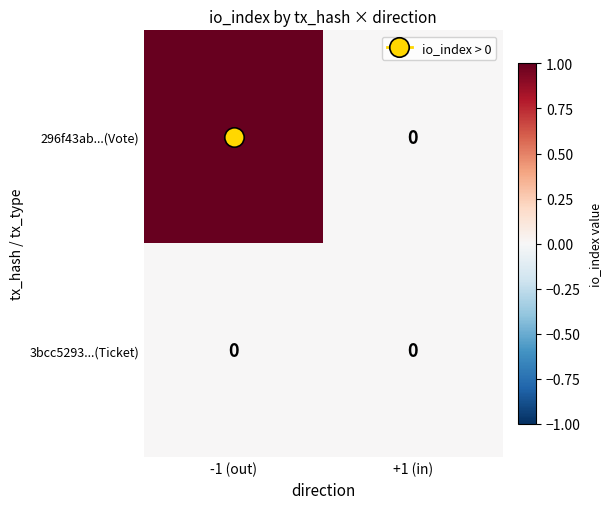

At which category is the sum across all series the highest?

-1 (out)